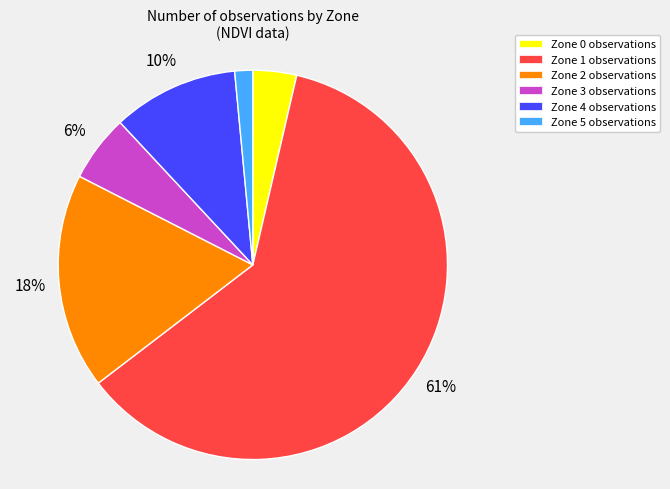

To the nearest percent, what is the difference between the Zone 4 and Zone 1 slice percentages?

51%